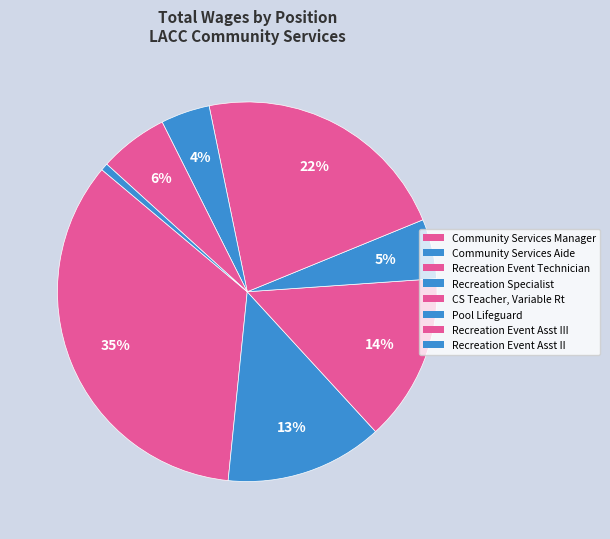

How many segments does this pie chart have?

8